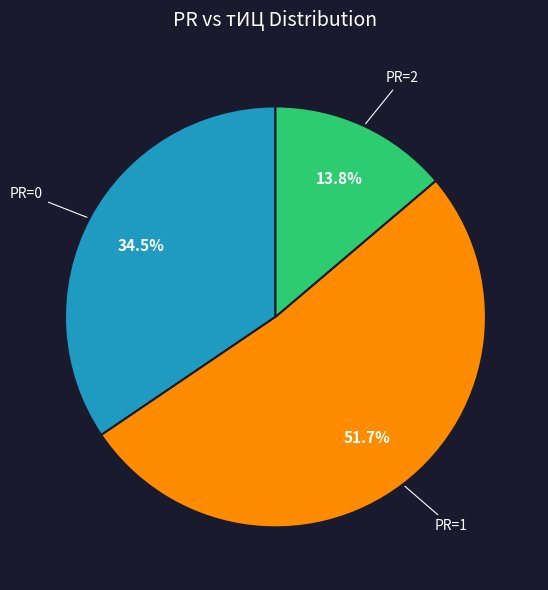

What percentage do PR=1 and PR=2 together represent?

65.5%